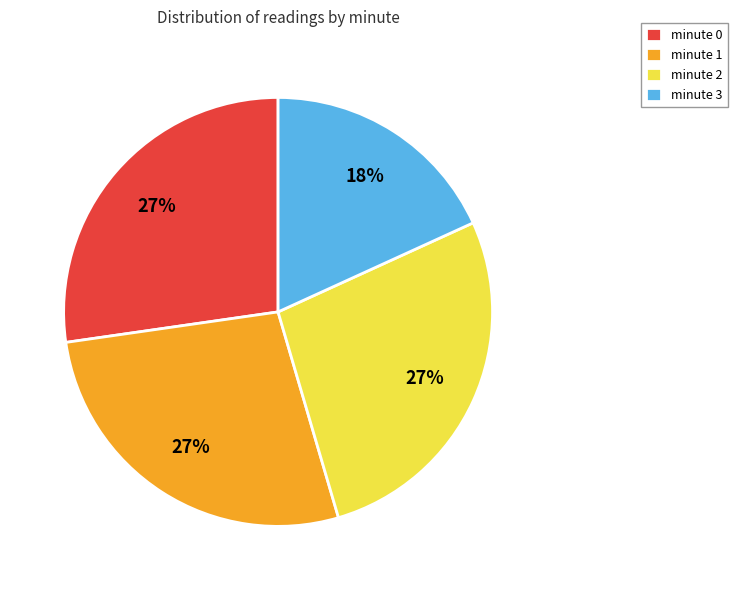

To the nearest percent, what is the difference between the largest and smallest slice percentages?

9%